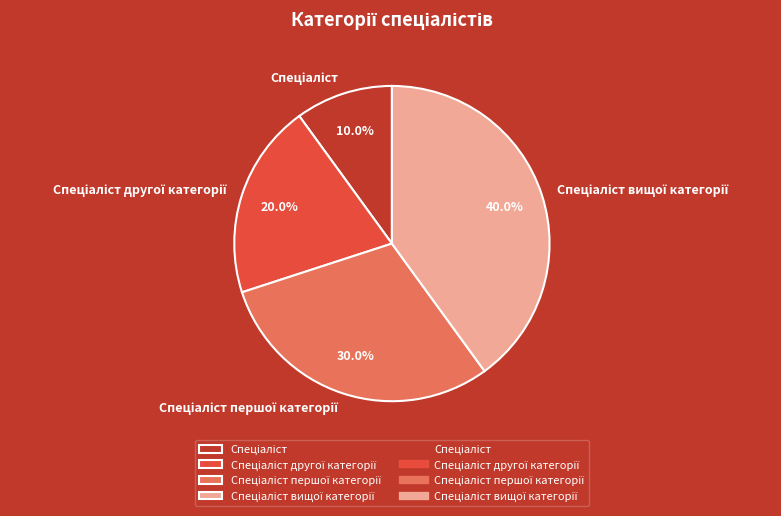

Does any single category account for the majority?

No